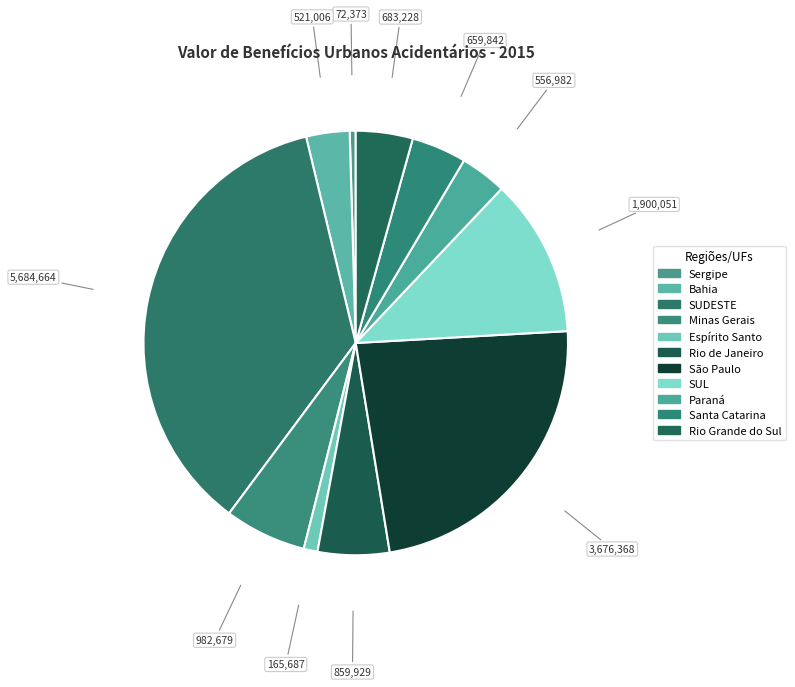

Does any single category account for the majority?

No